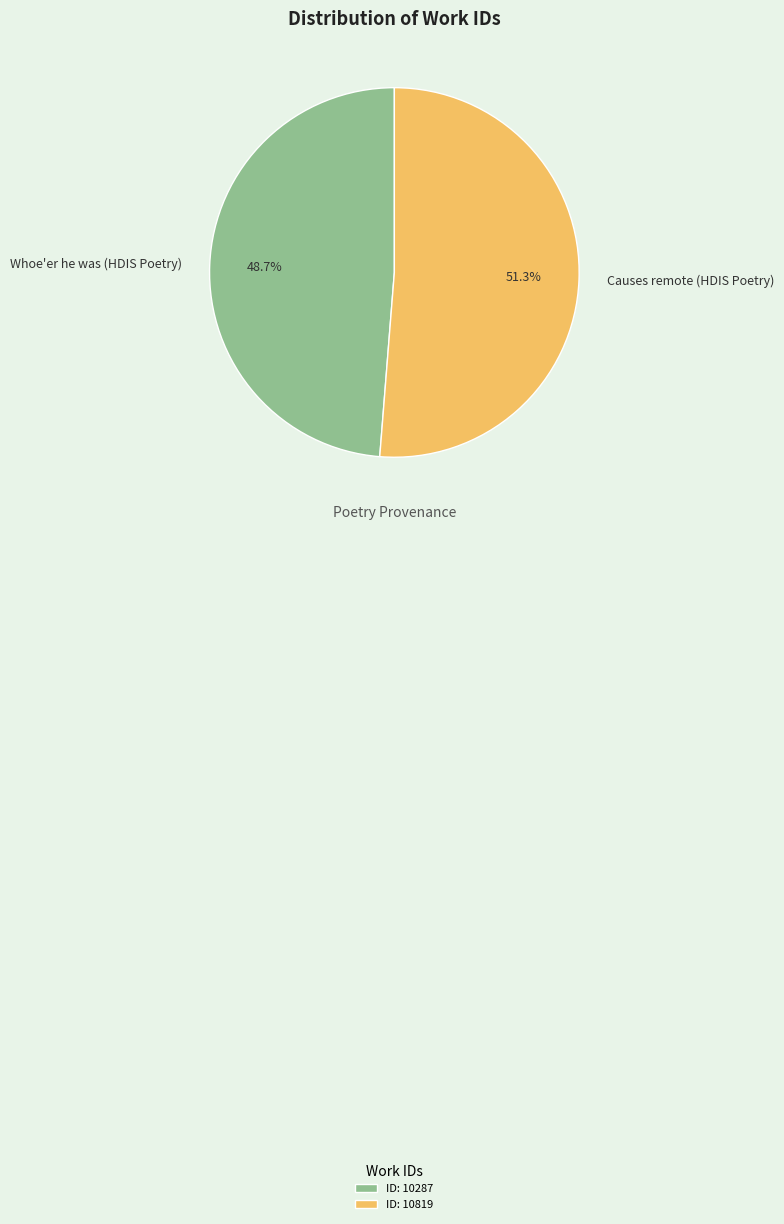

True or false: Whoe'er he was (HDIS Poetry) accounts for 56% of the total.

False